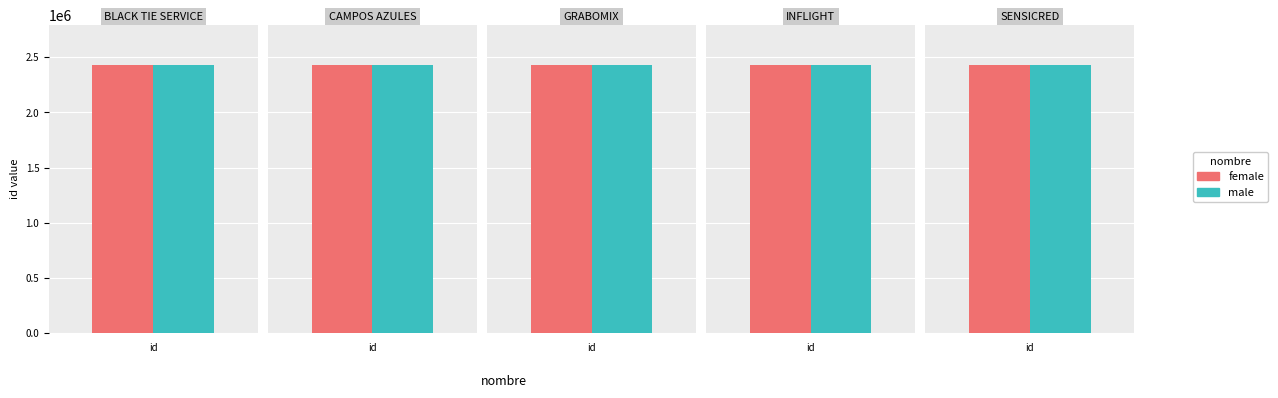

At how many categories does at least one series exceed 2428186?

3